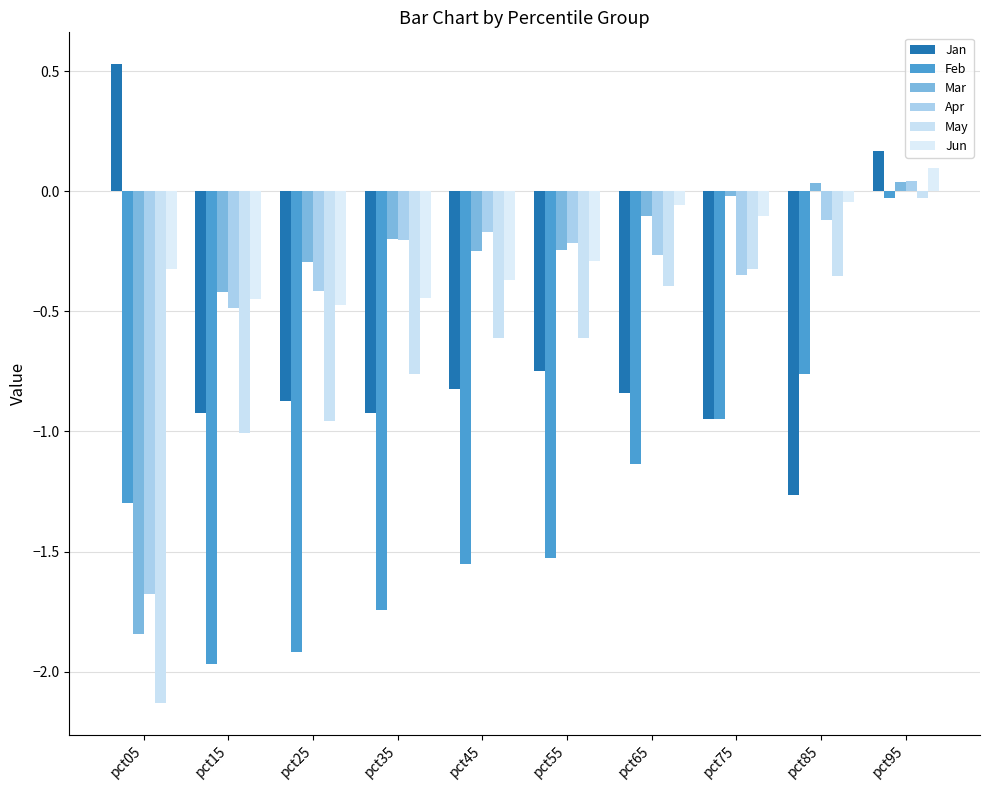

What is the value of the May bar at the 8th from the left?

-0.3